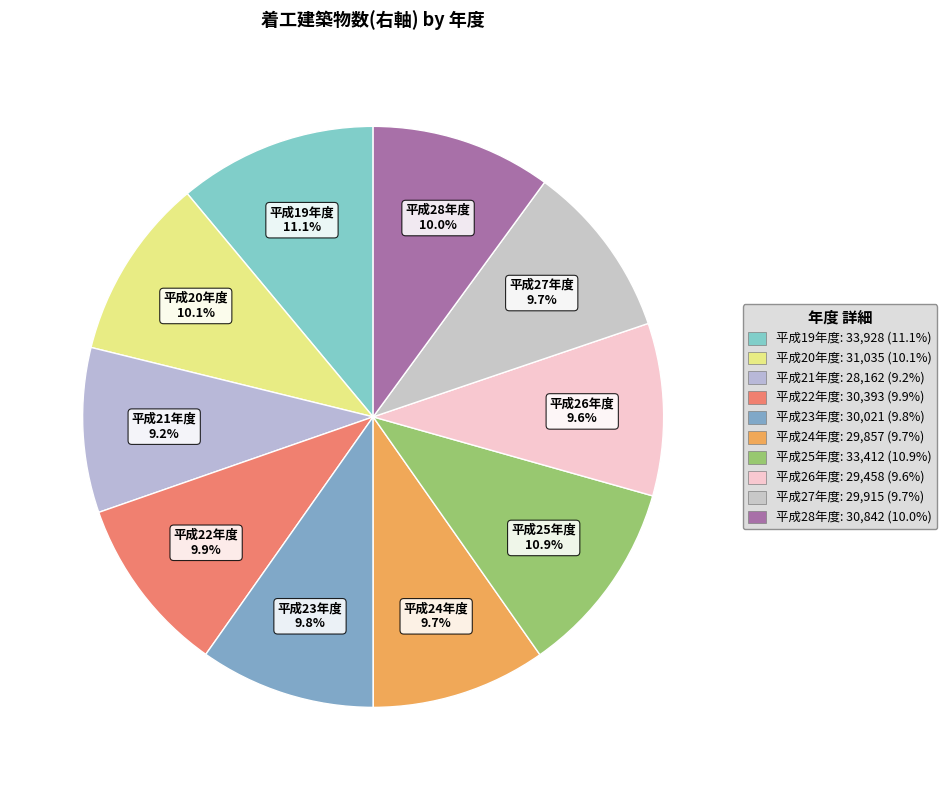

To the nearest percent, what is the difference between the largest and smallest slice percentages?

2%